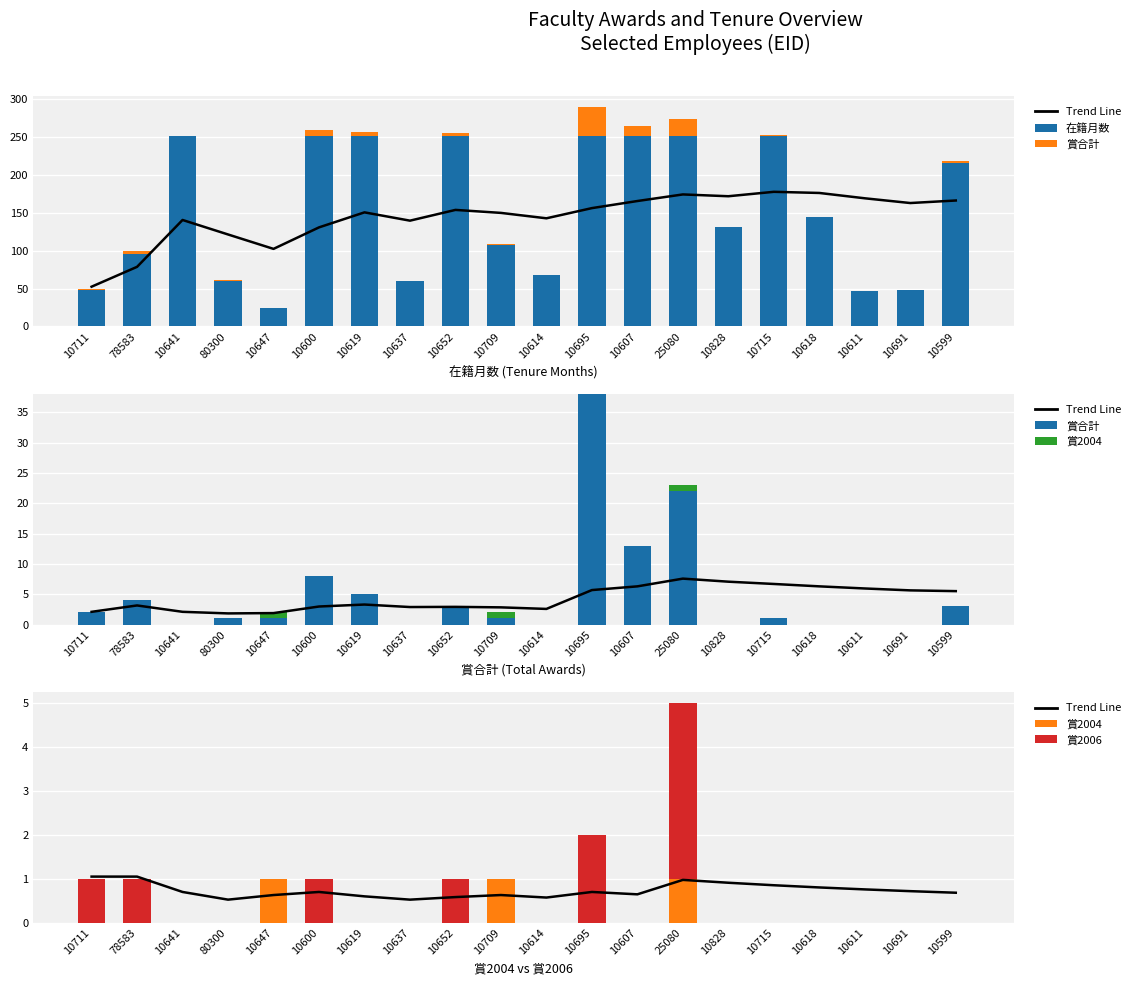

Between 80300 and 10709, which is larger?

10709